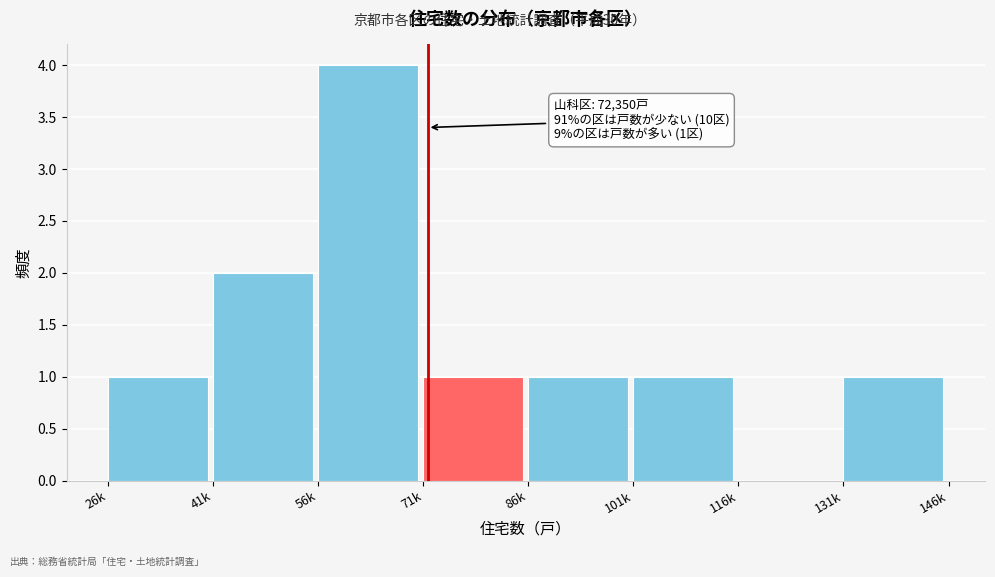

Reading left to right, transcribe all the data shown in this chart.

26k=1	41k=2	56k=4	71k=1	86k=1	101k=1	116k=0	131k=1